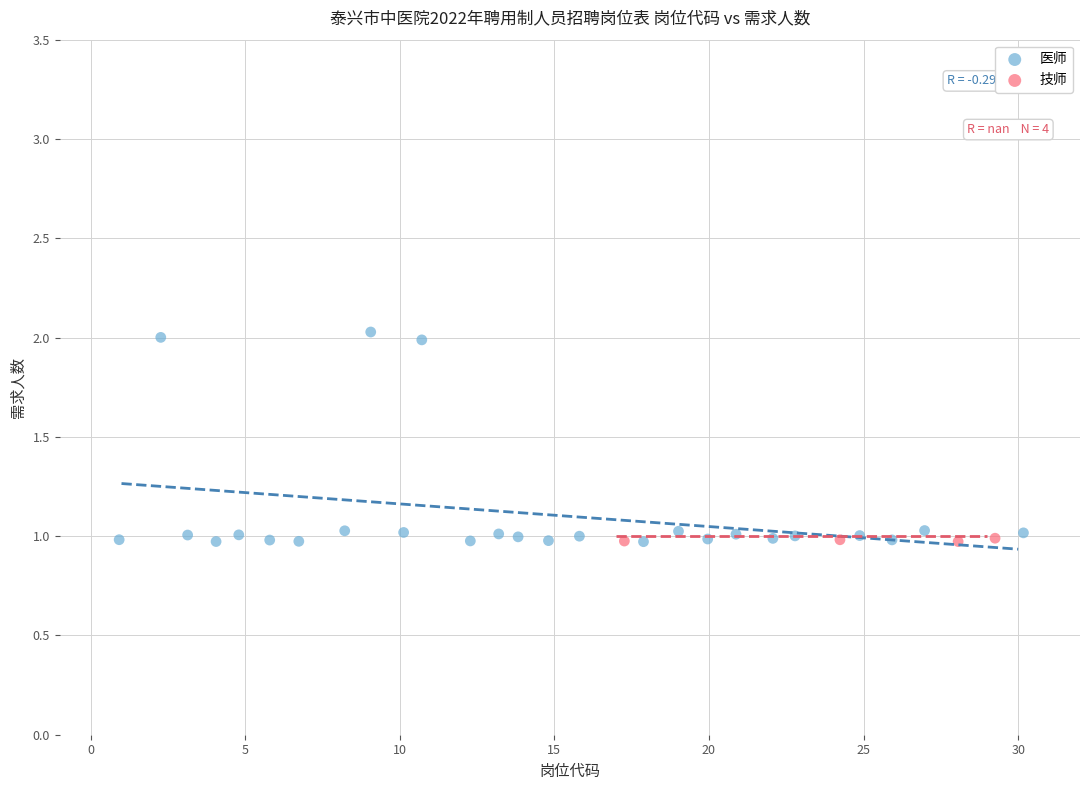

Which series reaches the maximum Y coordinate?

医师